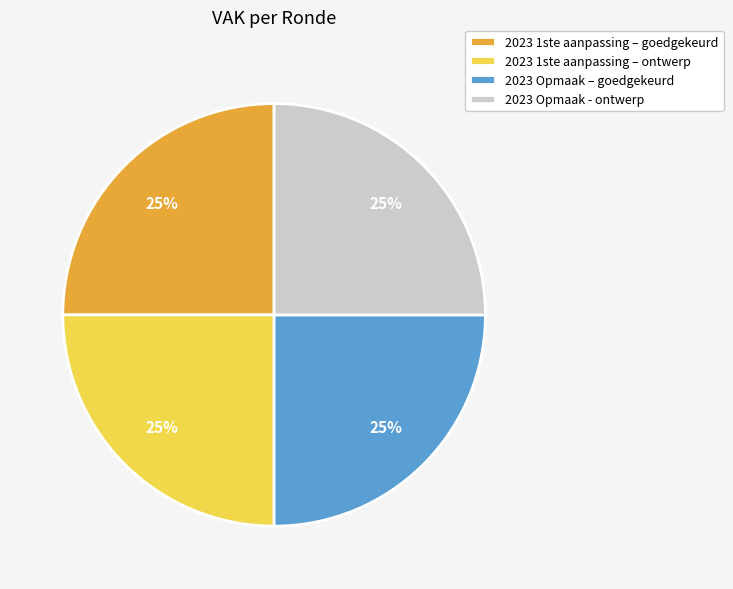

Count the number of slices in the pie.

4